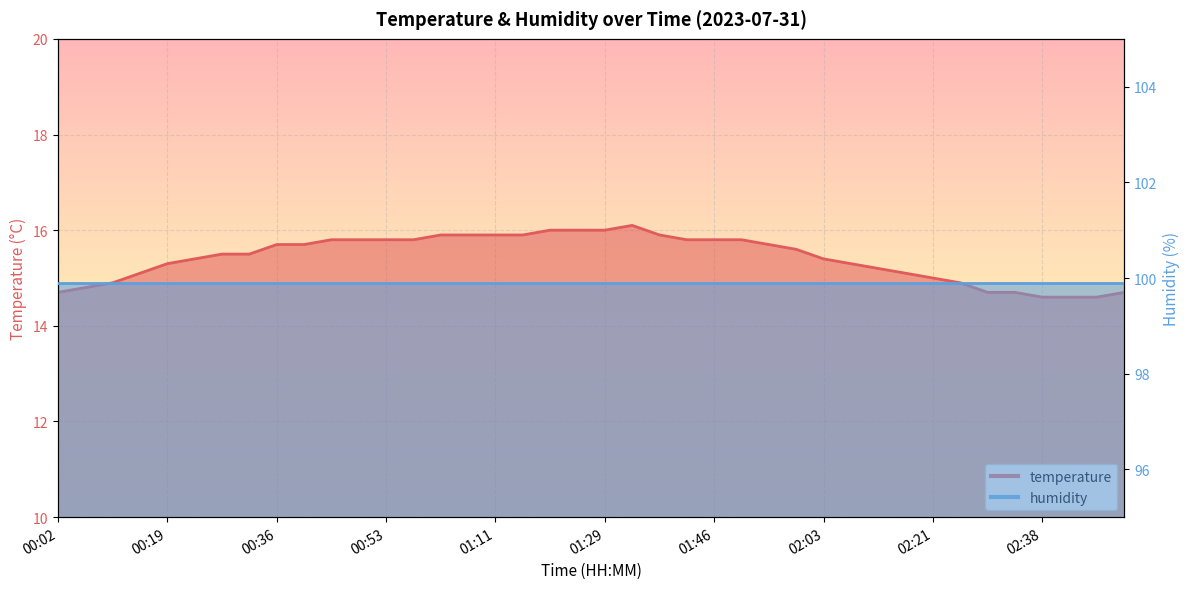

What is the ratio of the value at 02:42 to the value at 02:03?

0.9